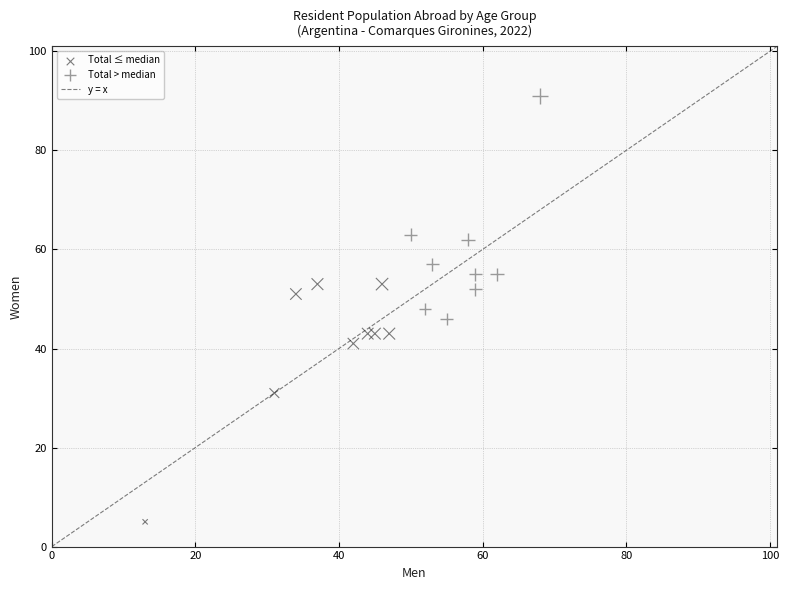

Which series contains the highest Y value?

Total > median